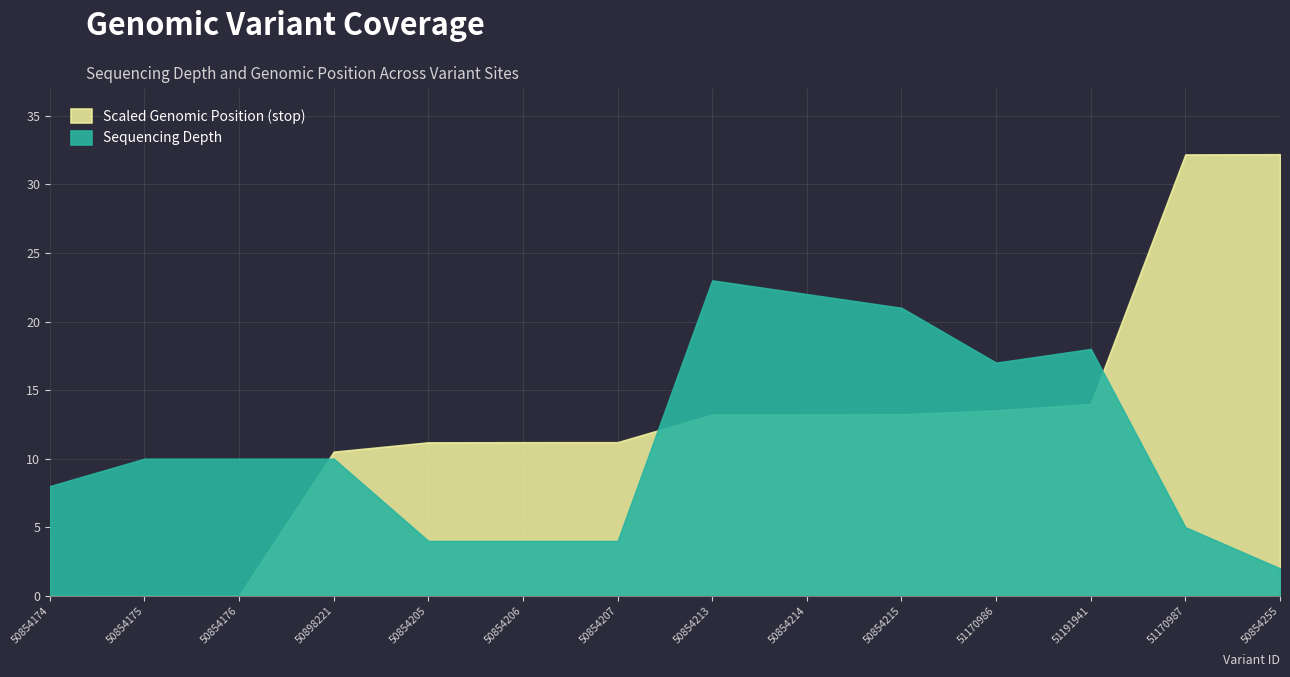

How many interior local valleys does the depth series have?

1